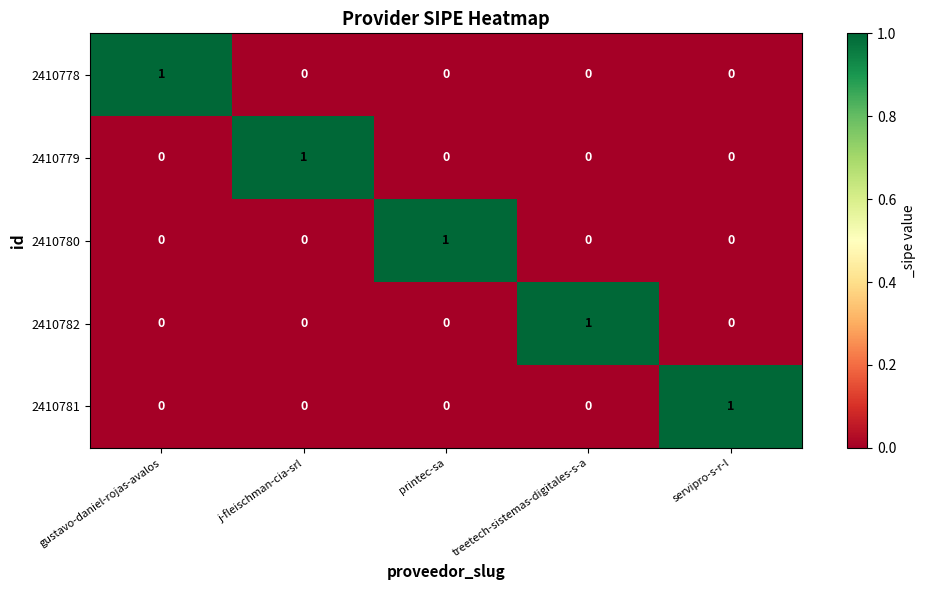

Reading left to right, list all the values displayed in this chart.

2410778: gustavo-daniel-rojas-avalos=1	j-fleischman-cia-srl=0	printec-sa=0	treetech-sistemas-digitales-s-a=0	servipro-s-r-l=0
2410779: gustavo-daniel-rojas-avalos=0	j-fleischman-cia-srl=1	printec-sa=0	treetech-sistemas-digitales-s-a=0	servipro-s-r-l=0
2410780: gustavo-daniel-rojas-avalos=0	j-fleischman-cia-srl=0	printec-sa=1	treetech-sistemas-digitales-s-a=0	servipro-s-r-l=0
2410782: gustavo-daniel-rojas-avalos=0	j-fleischman-cia-srl=0	printec-sa=0	treetech-sistemas-digitales-s-a=1	servipro-s-r-l=0
2410781: gustavo-daniel-rojas-avalos=0	j-fleischman-cia-srl=0	printec-sa=0	treetech-sistemas-digitales-s-a=0	servipro-s-r-l=1